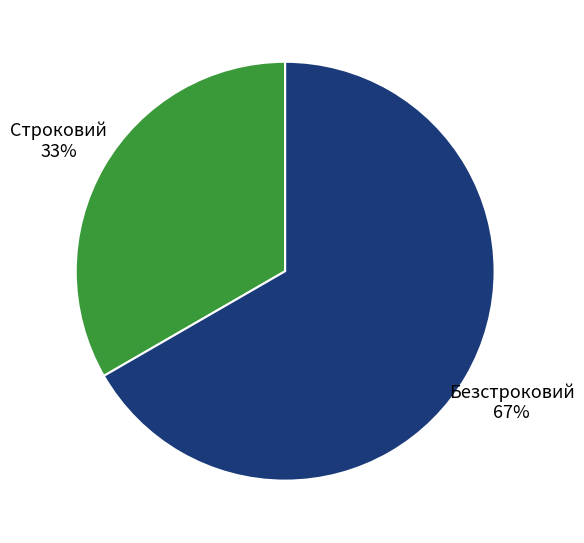

To the nearest percent, what is the average slice percentage?

50%